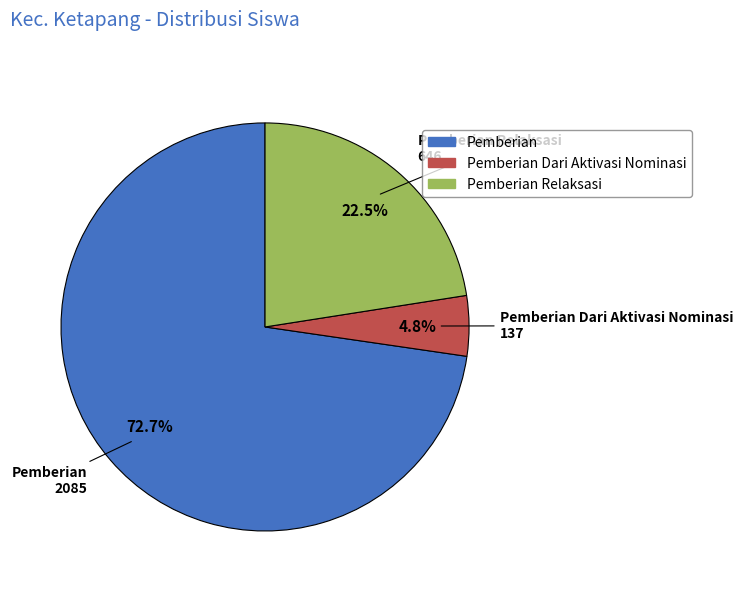

How many slices are in this pie chart?

3